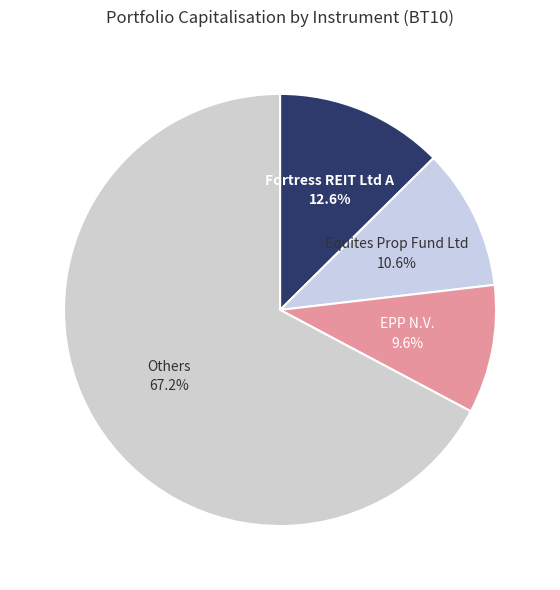

What percentage do Others and Fortress REIT Ltd A together represent?

79.8%